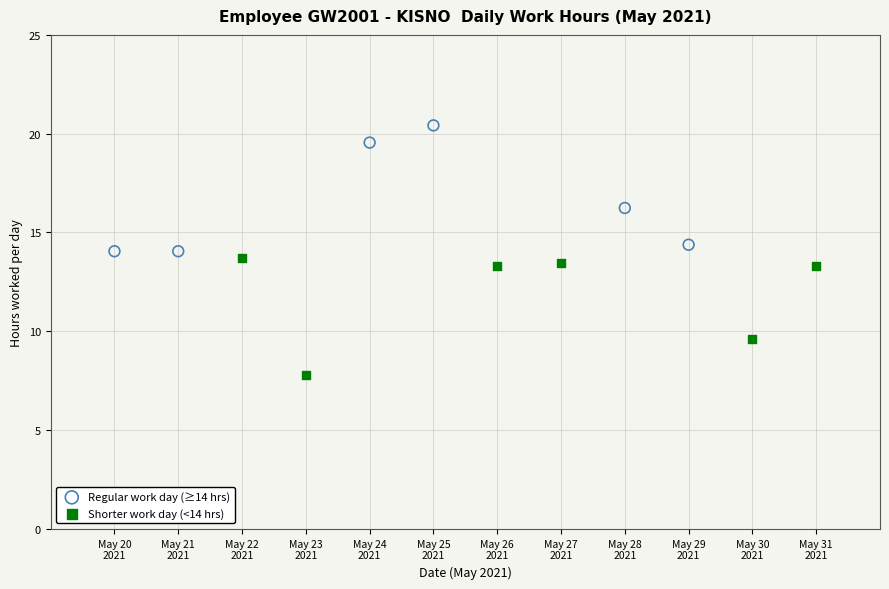

Which series contains the lowest Y value?

Shorter work day (<14 hrs)